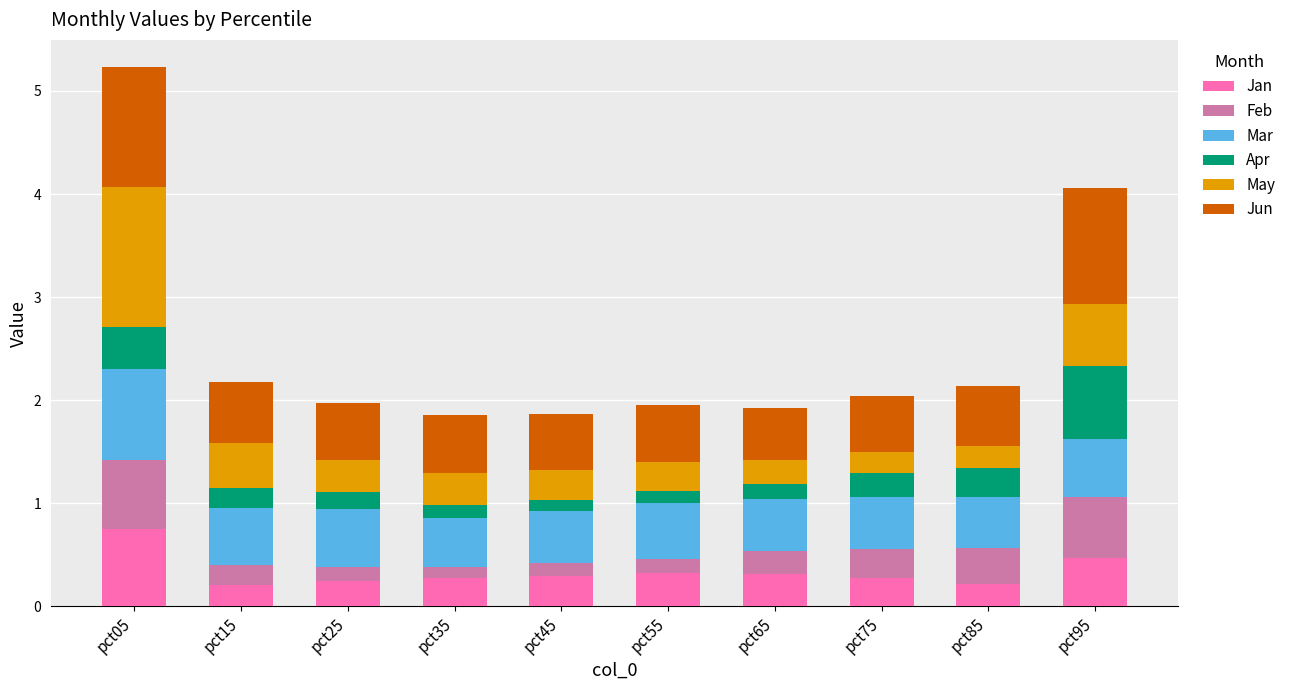

At which category is the sum across all series the highest?

pct05